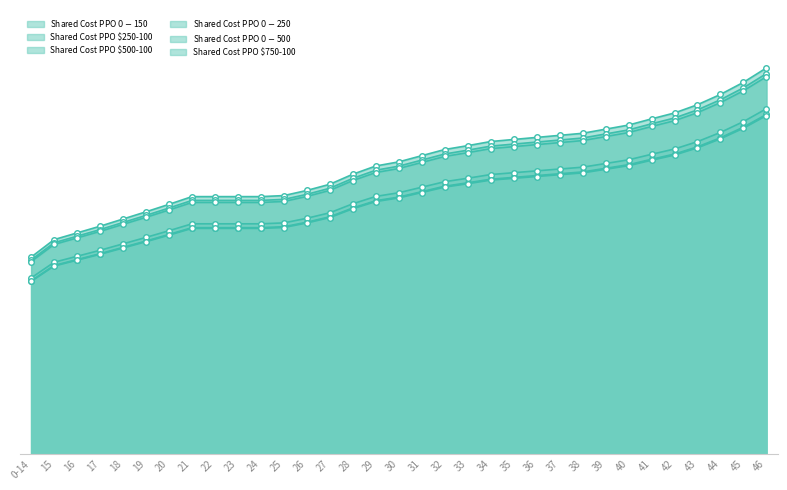

True or false: Shared Cost PPO $0-$250 and Shared Cost PPO $0-$500 cross at least once.

False